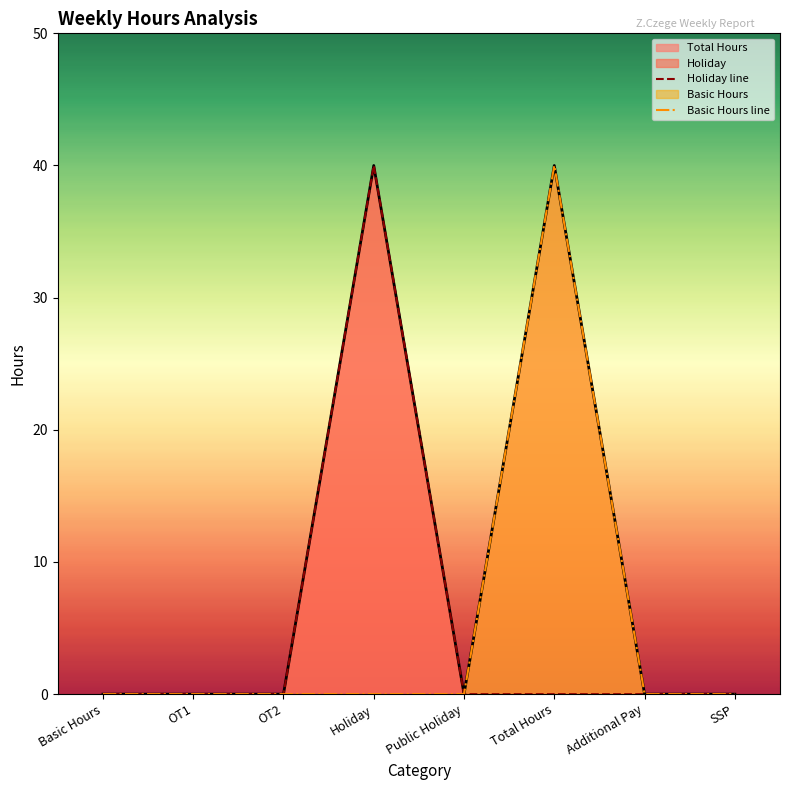

What is the label of the 1st point from the left?

Basic Hours